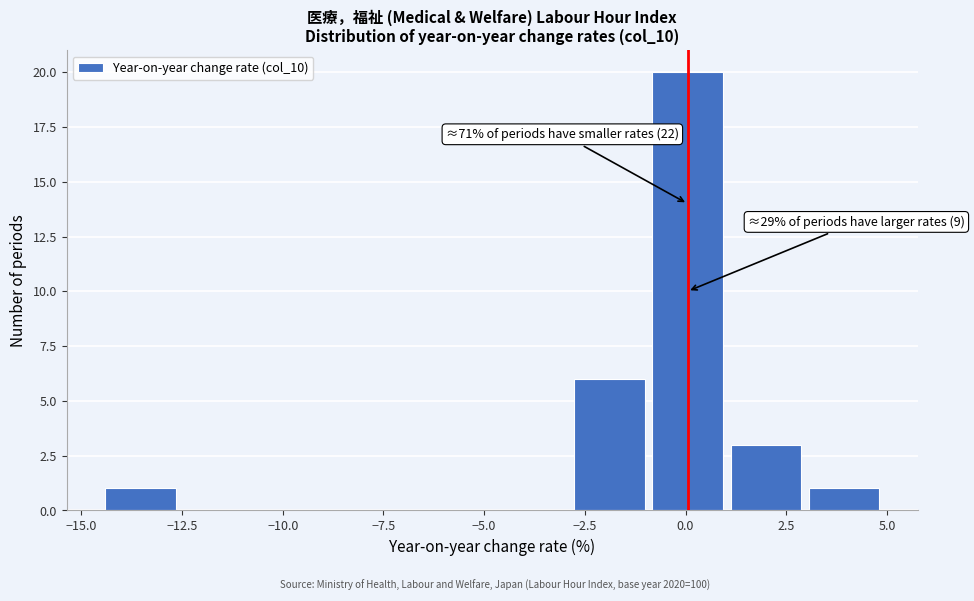

Around what value on the x-axis is the tallest bar? Give the approximate position of its centre, as read against the axis.

0.0